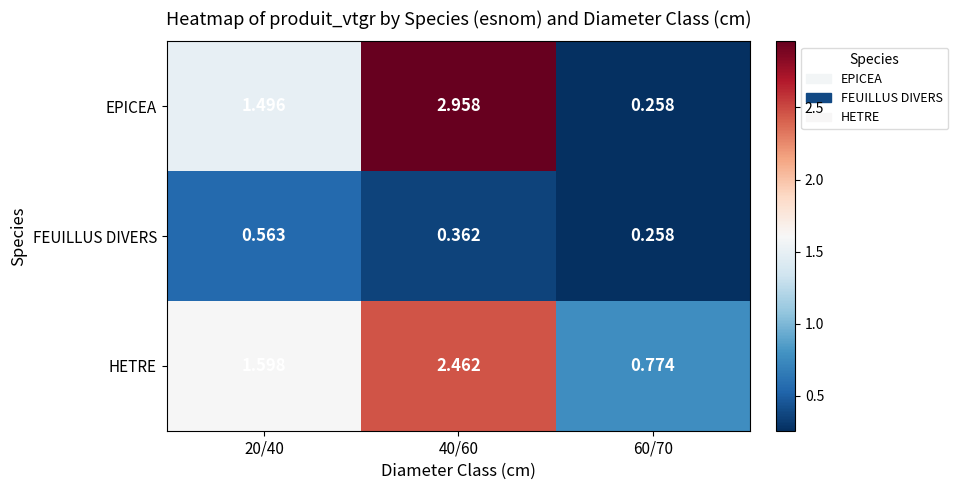

What is the total value across all series at 40/60?

5.8